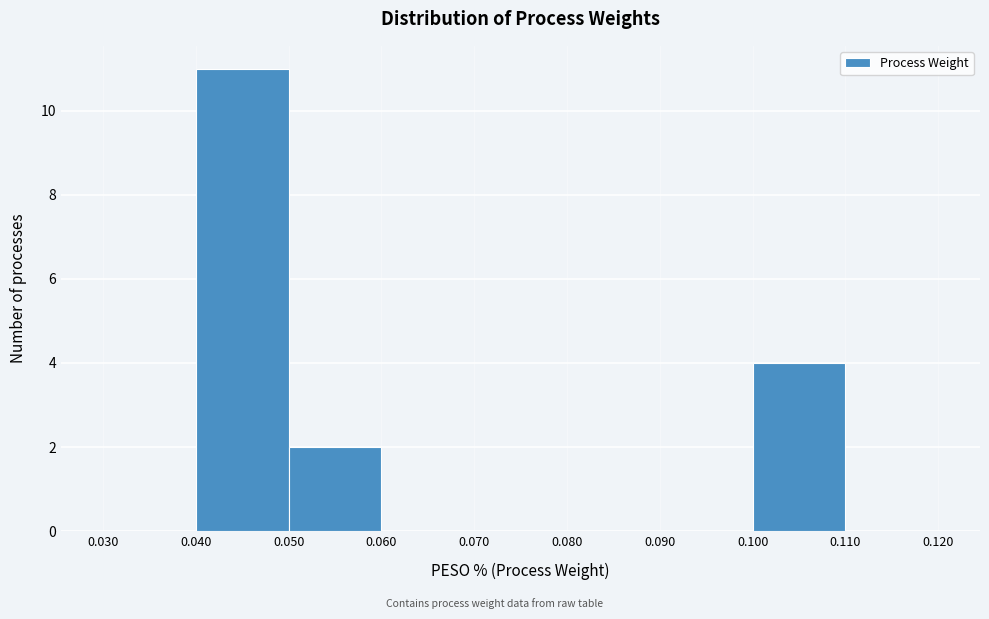

Reading left to right, list every bar in this chart as the range it spans on the x-axis followed by its height. The values are not printed on the chart, so give them approximately, as read against the axis.

0.030 to 0.040: 0
0.040 to 0.050: 11
0.050 to 0.060: 2
0.060 to 0.070: 0
0.070 to 0.080: 0
0.080 to 0.090: 0
0.090 to 0.100: 0
0.100 to 0.110: 4
0.110 to 0.120: 0